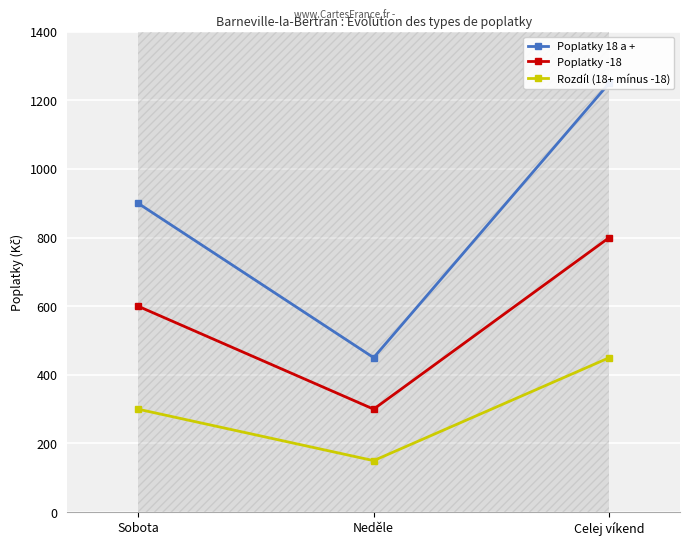

What is the spread (max minus min) of values at Celej víkend?

800